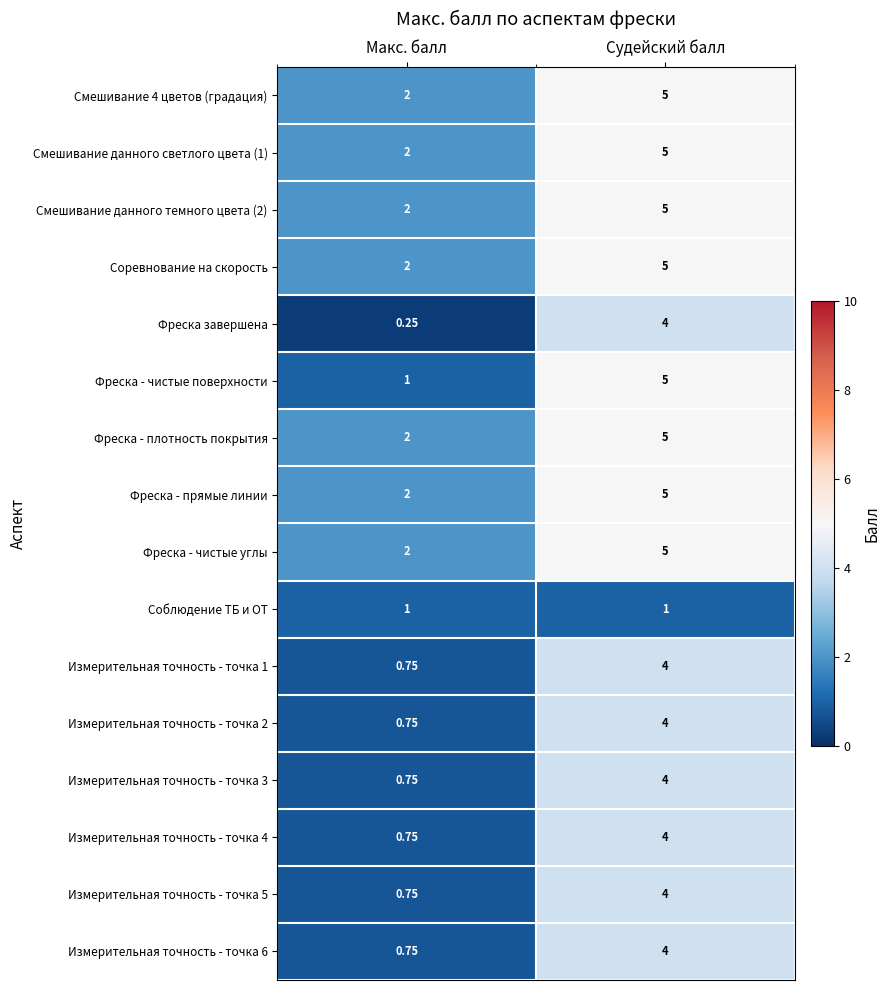

Where is Измерительная точность - точка 6 nearest to the value 2?

Макс. балл